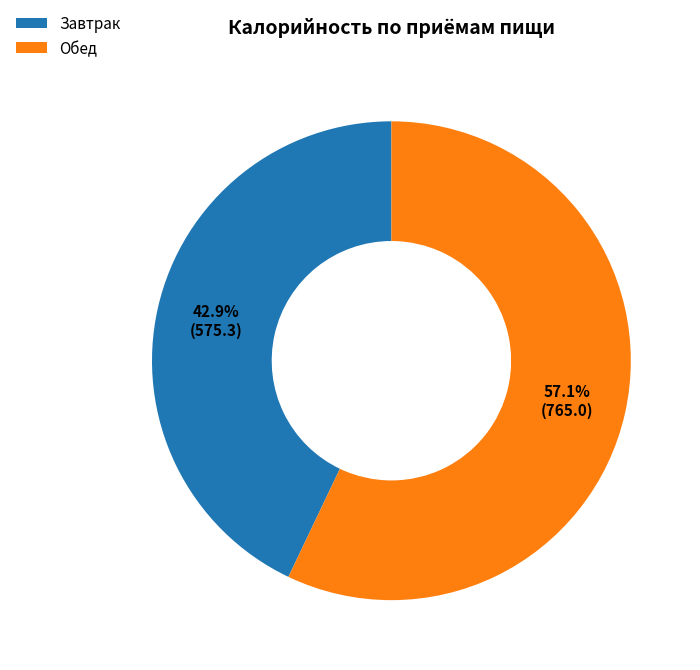

How many segments does this pie chart have?

2